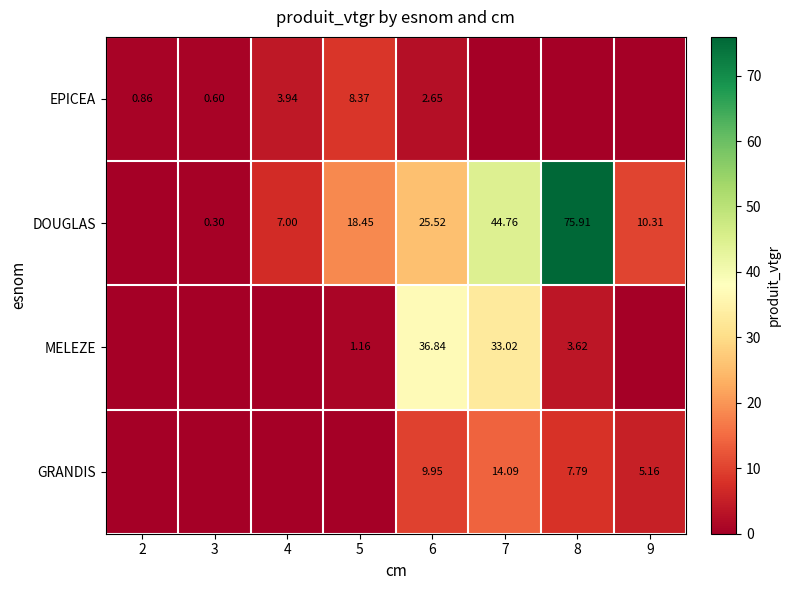

At which category is the sum across all series the highest?

7